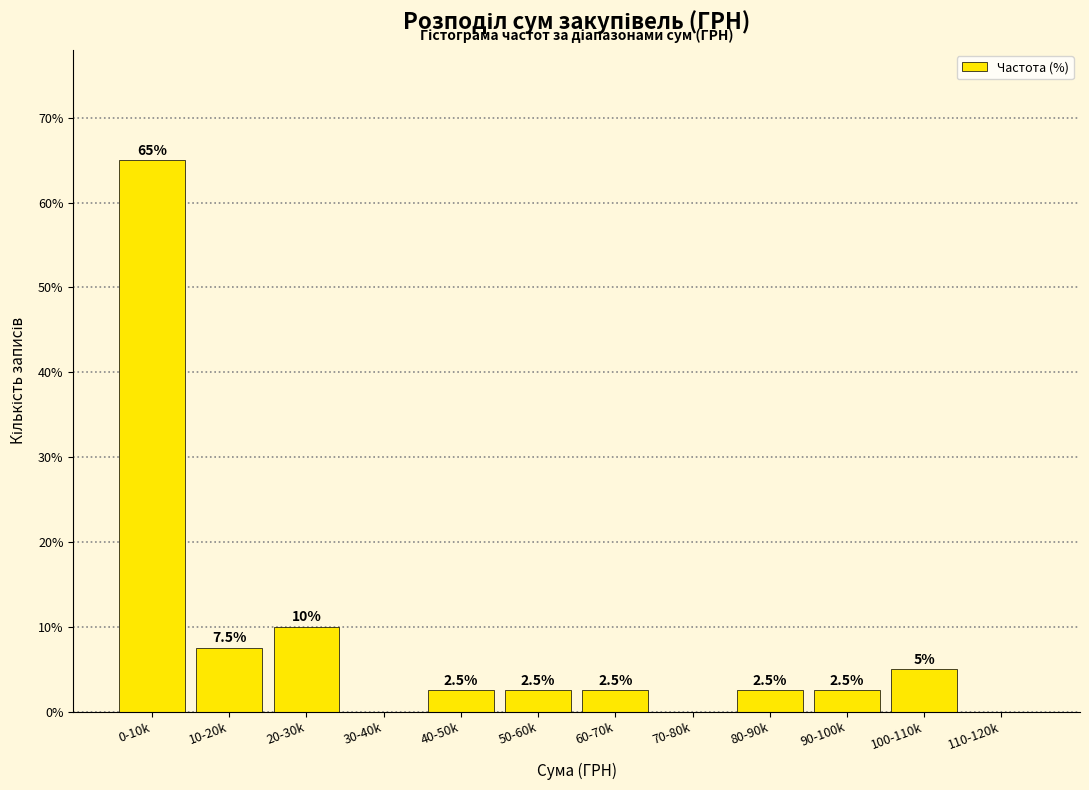

Reading right to left, list all the values displayed in this chart.

110-120k=0.0	100-110k=5.0	90-100k=2.5	80-90k=2.5	70-80k=0.0	60-70k=2.5	50-60k=2.5	40-50k=2.5	30-40k=0.0	20-30k=10.0	10-20k=7.5	0-10k=65.0